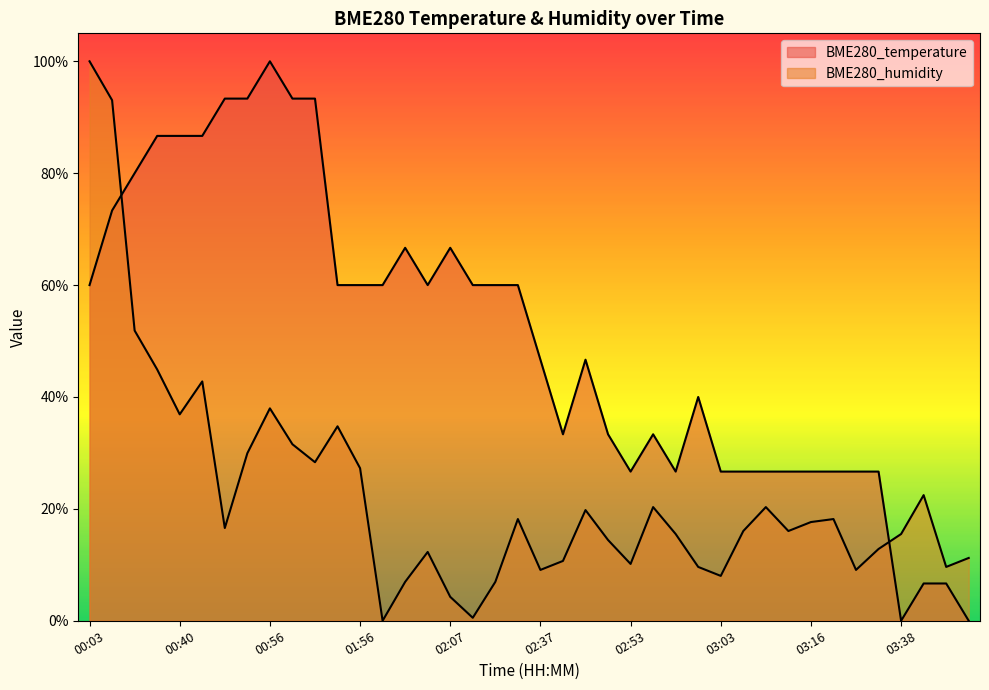

Between 01:59 and 02:58, which is larger?

01:59